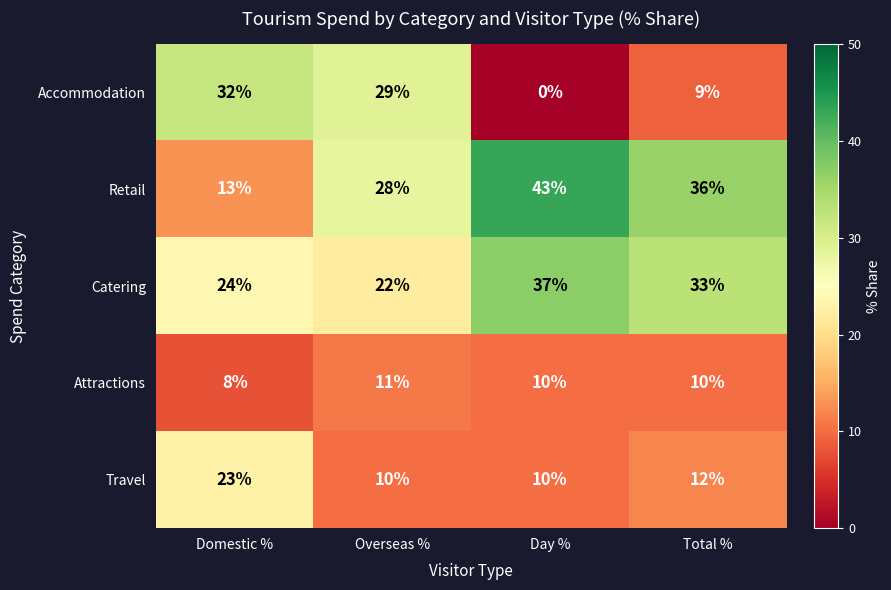

True or false: Catering has a value of 33 at Total %.

True